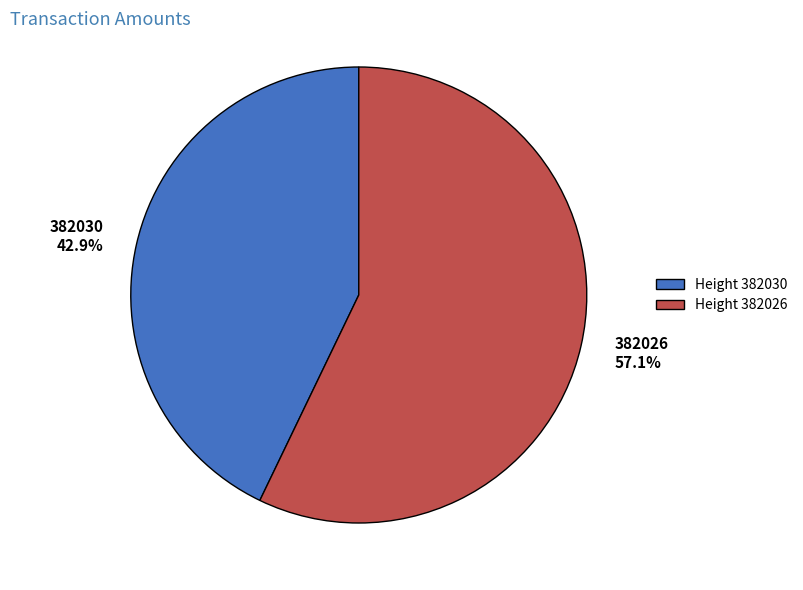

Is there any slice that represents more than half of the pie?

Yes